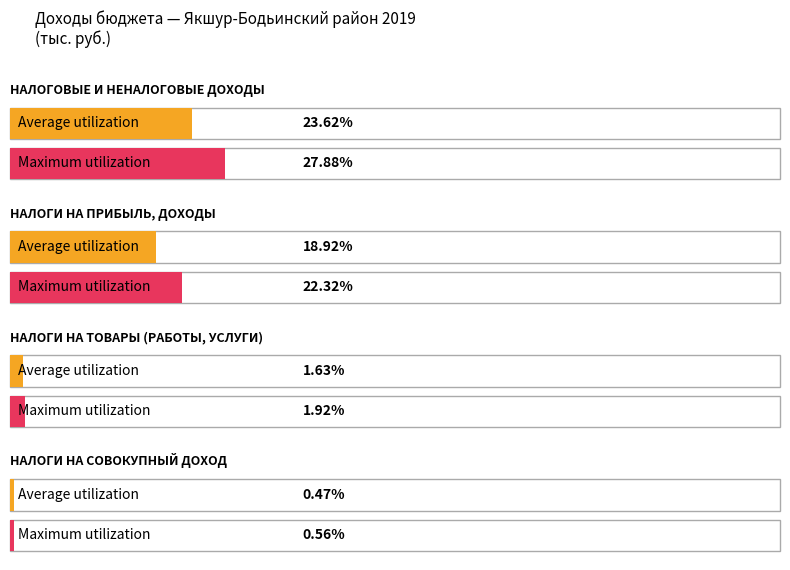

Are the bars grouped side by side (vs. stacked)?

No